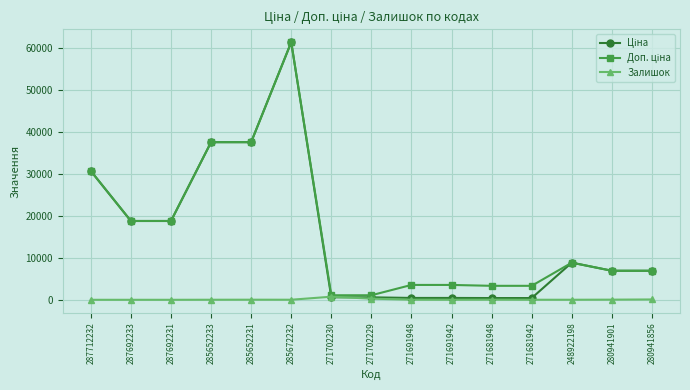

Which label corresponds to the largest value in the chart?

285672232